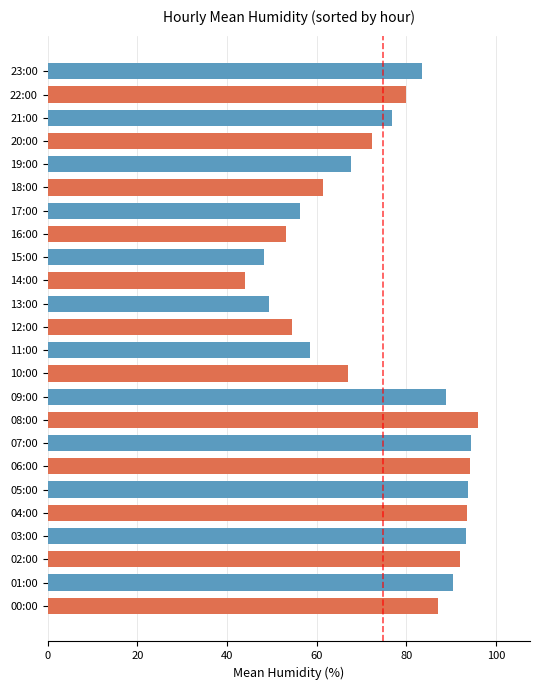

What is the ratio of the value at 07:00 to the value at 15:00?

2.0